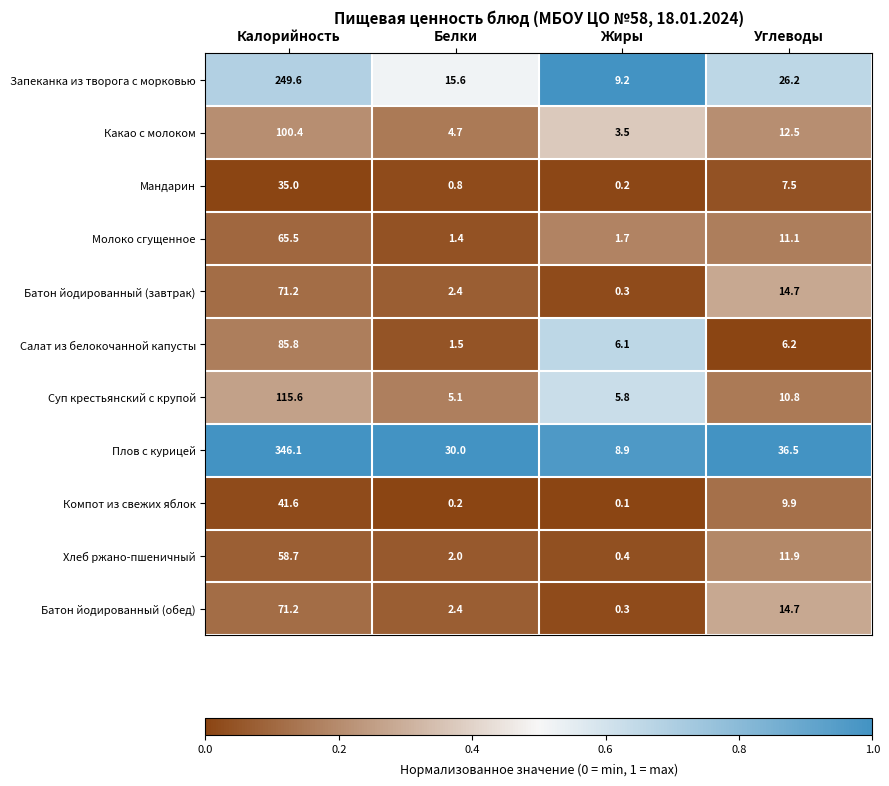

What is the average value of the Какао с молоком series?

30.3